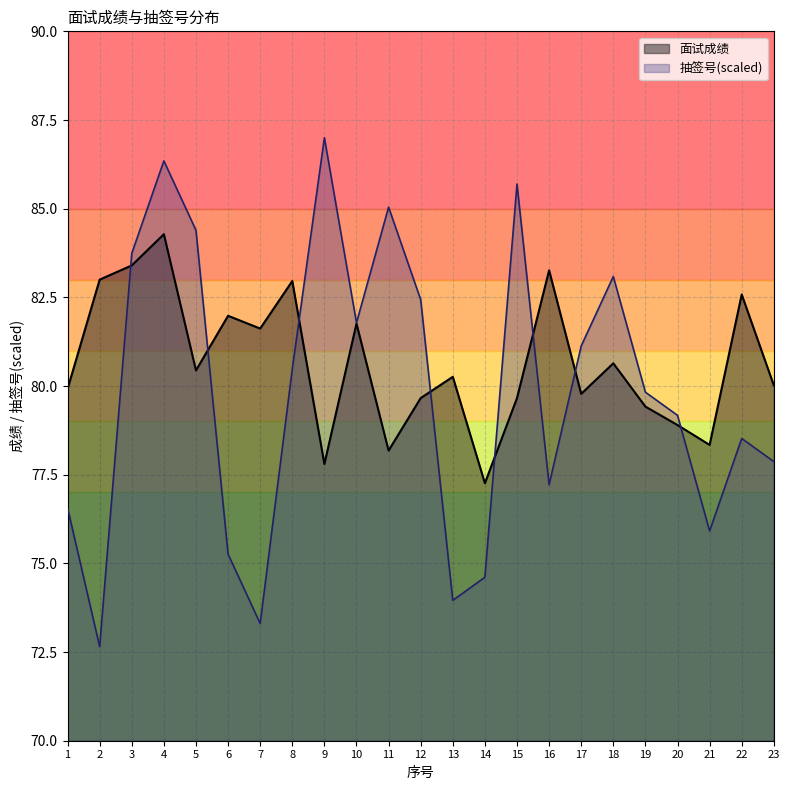

Which has a higher value, 22 or 18?

22